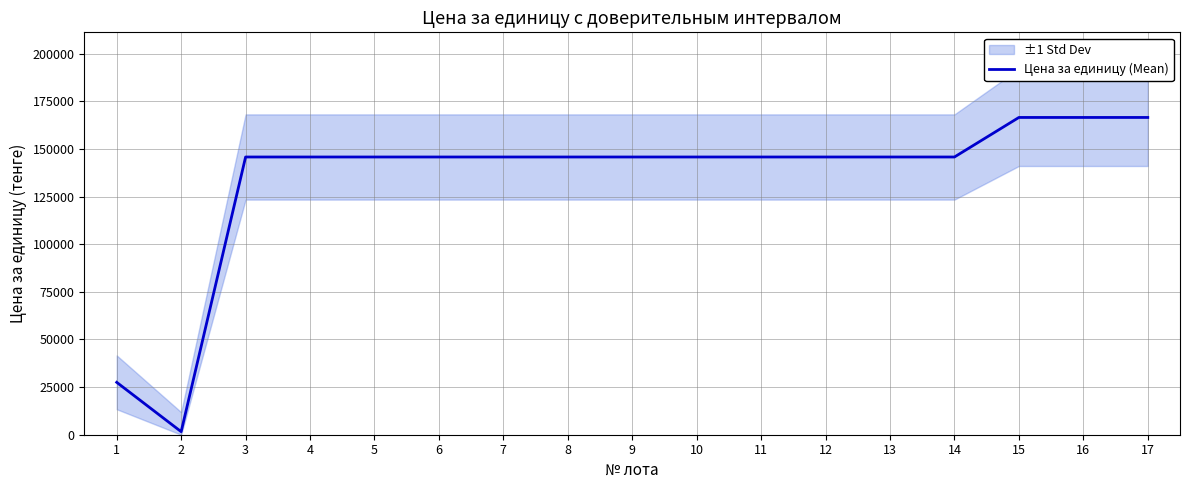

How many lines are shown in the chart?

1